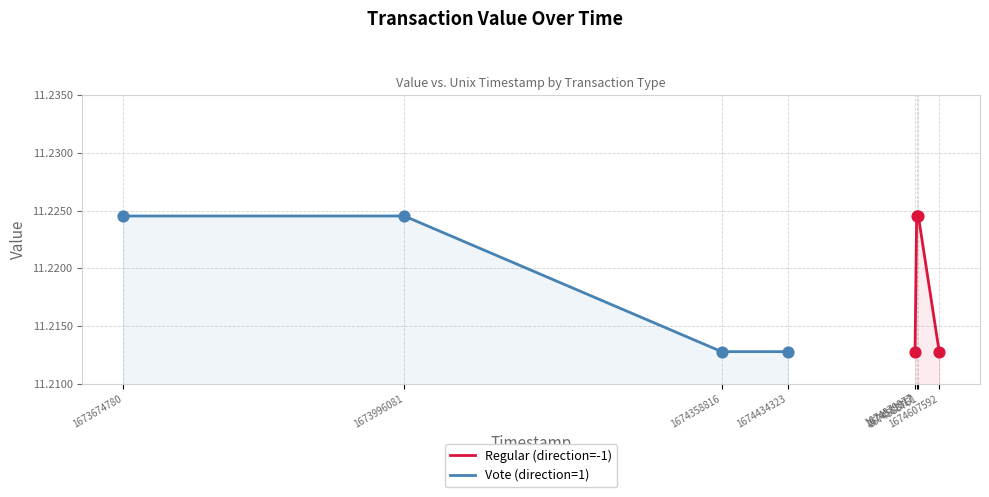

Which series reaches the minimum Y coordinate?

Regular (direction=-1)